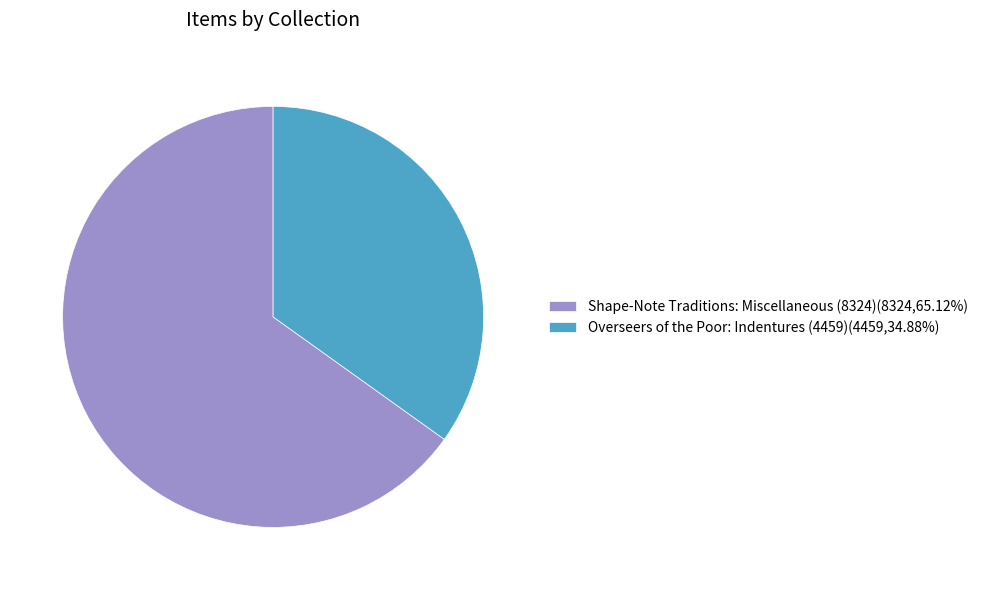

Does Shape-Note Traditions: Miscellaneous (8324)(8324,65.12%) account for over 50% of the chart?

Yes